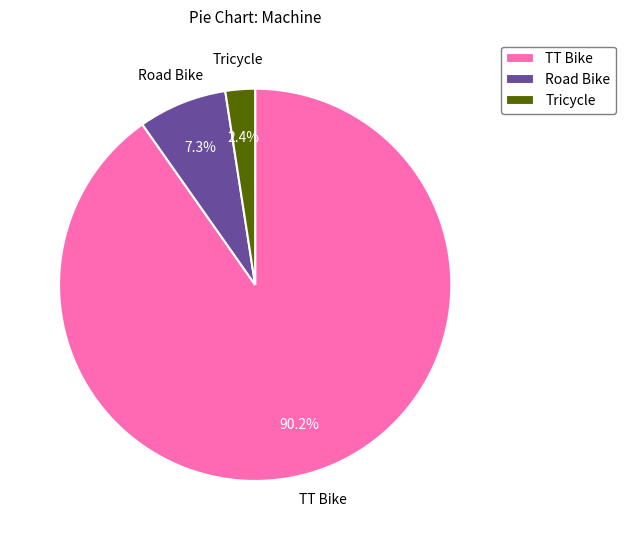

Rank the categories by value from highest to lowest.

TT Bike, Road Bike, Tricycle